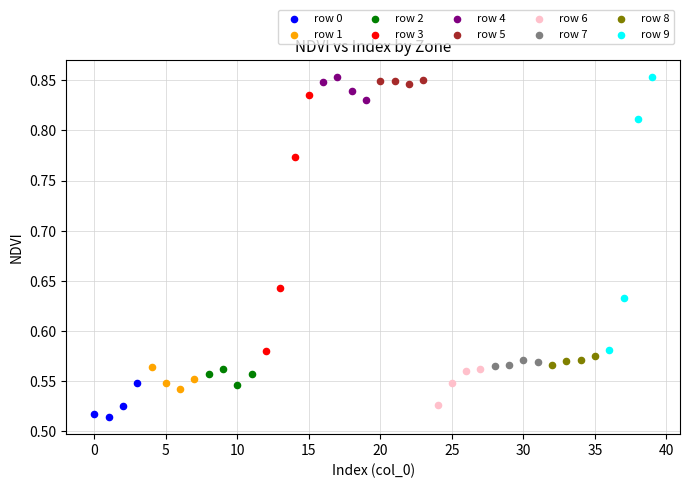

Which series has the largest Y range (max minus min)?

row 9